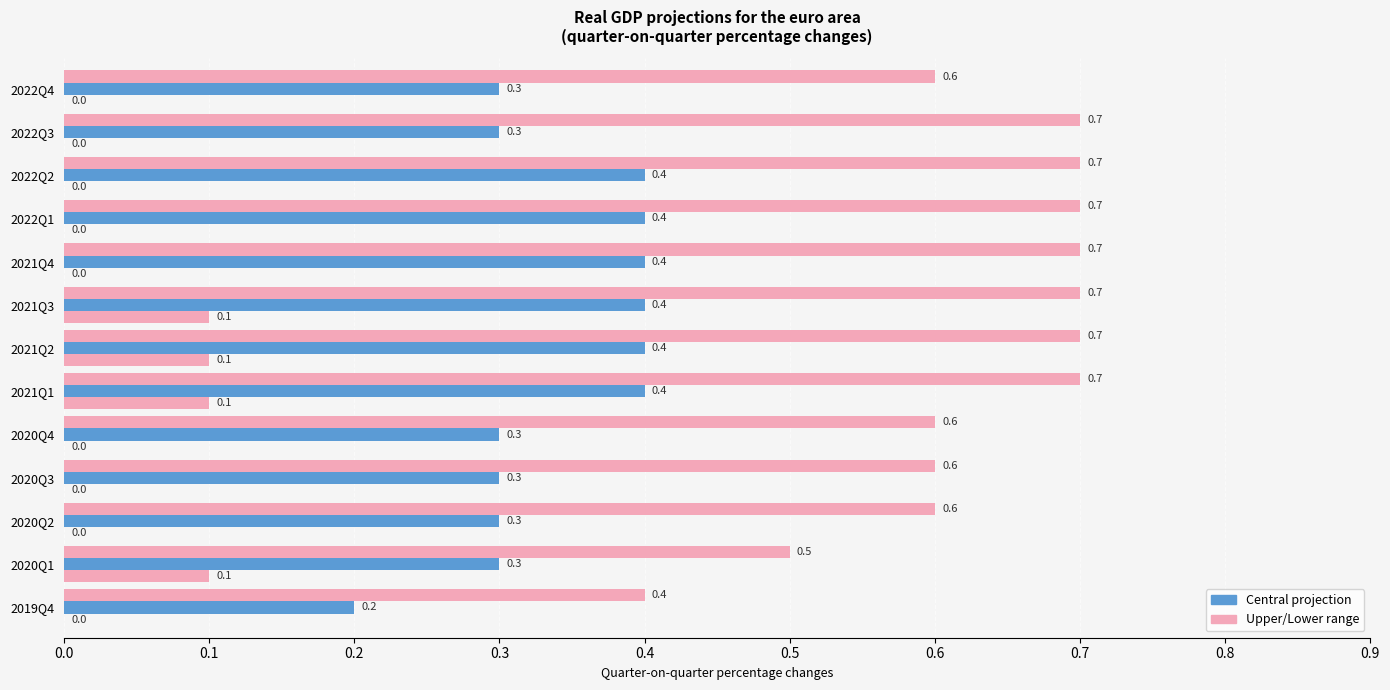

The Upper range series shows 0.7 at 2022Q3. True or false?

True